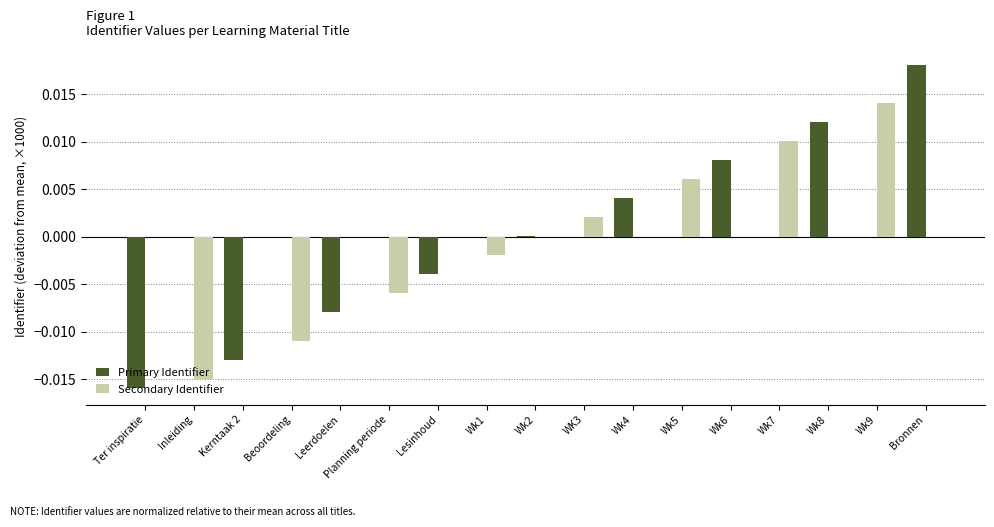

At which category is the sum across all series the highest?

Bronnen